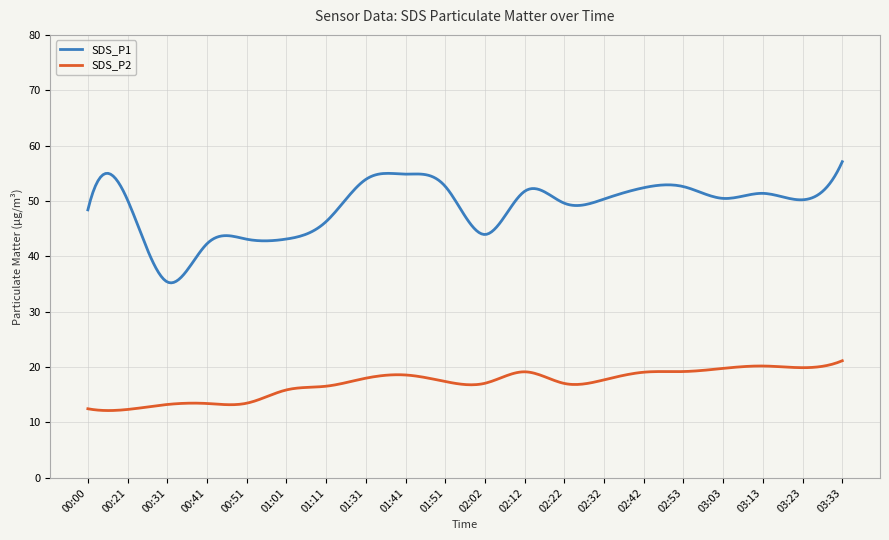

Which series has the largest total across all categories?

SDS_P1